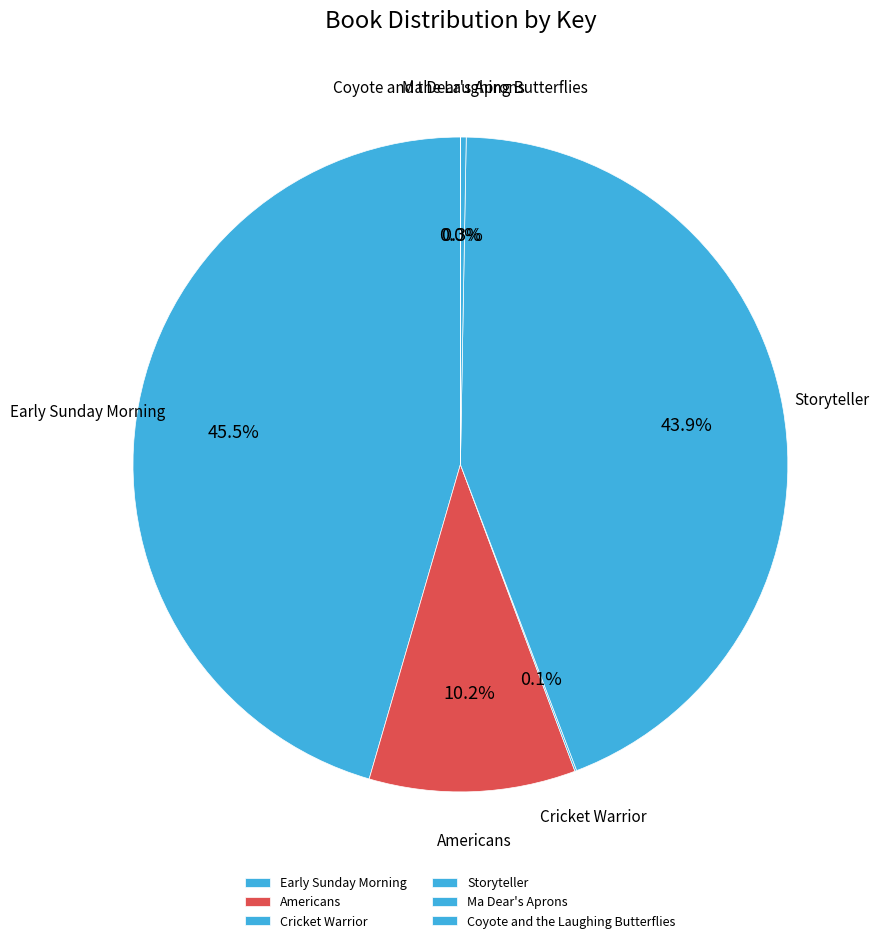

Do Americans and Early Sunday Morning together represent more than half of the pie?

Yes